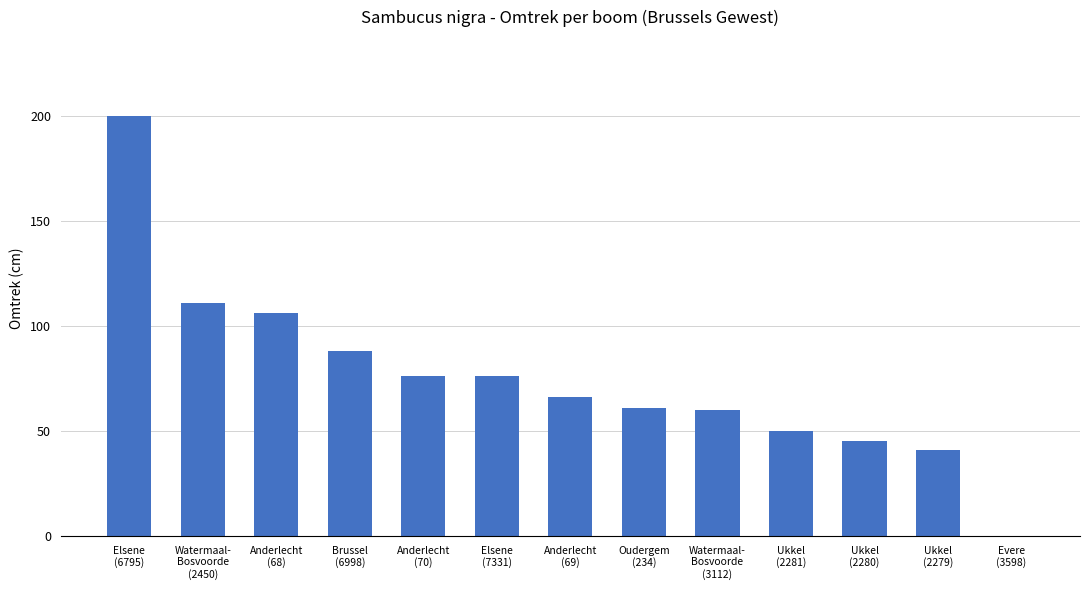

How many positive values are there?

12